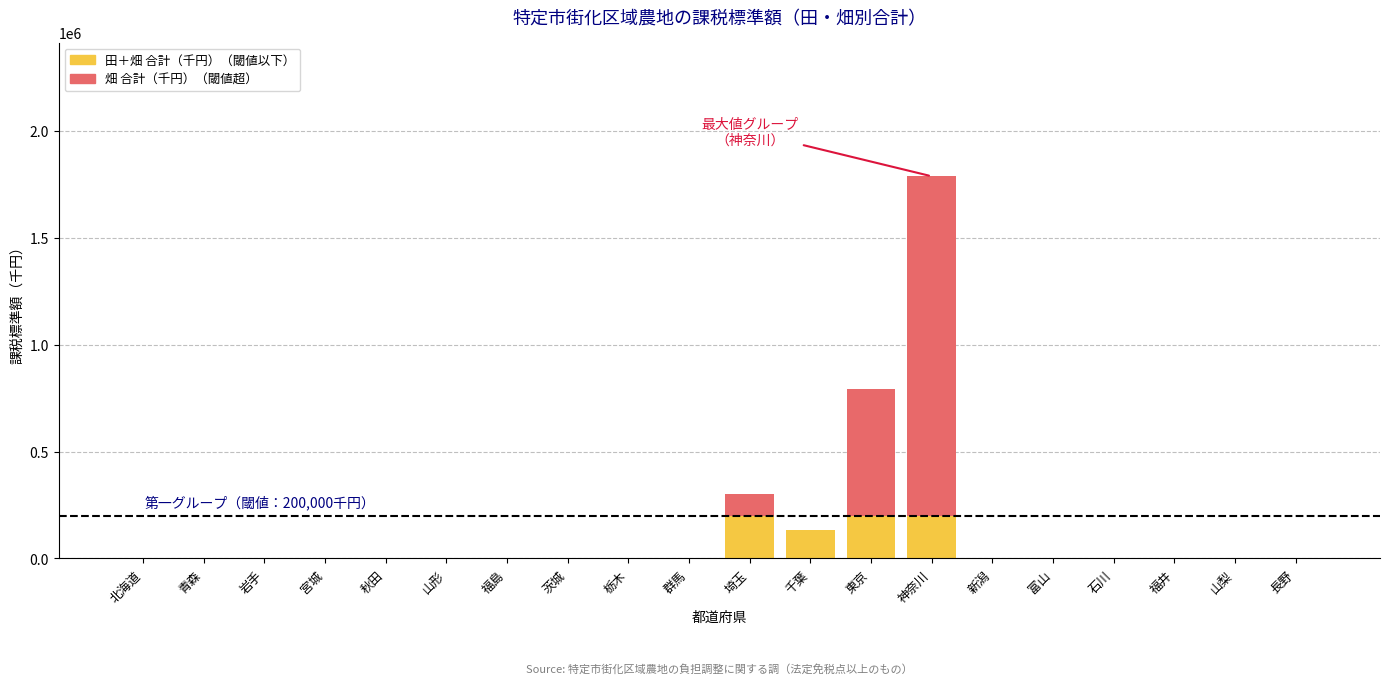

What is the label of the 13th bar from the right?

茨城